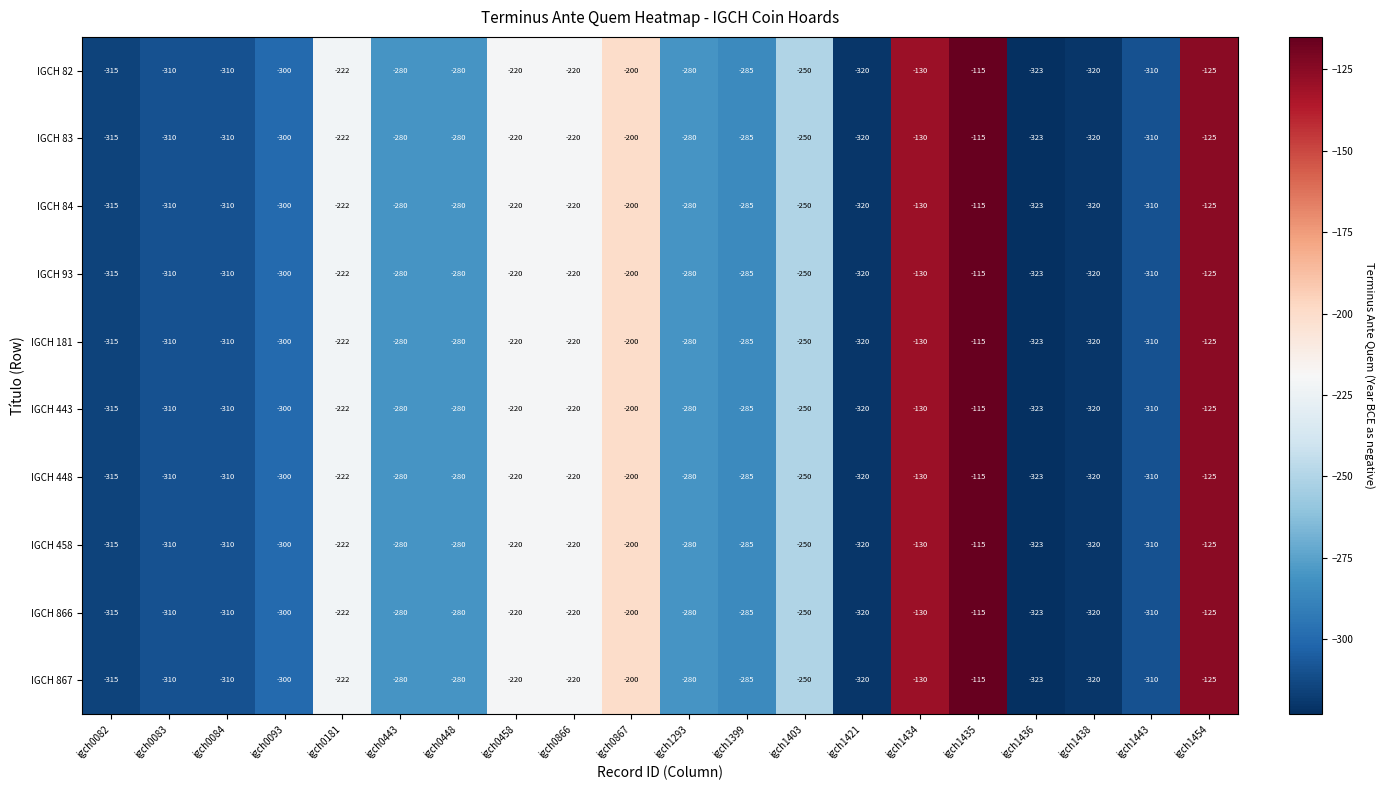

What is the total value across all series at igch0083?

-3100